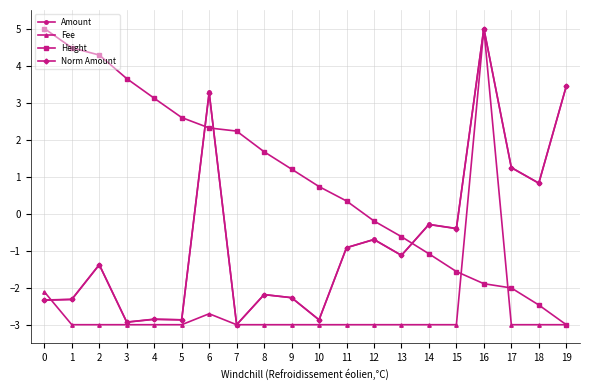

Between which two adjacent categories do Fee and Height first intersect?

15 and 16